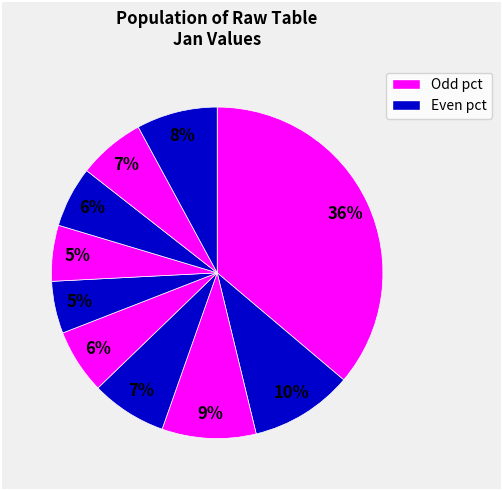

How many slices are in this pie chart?

10